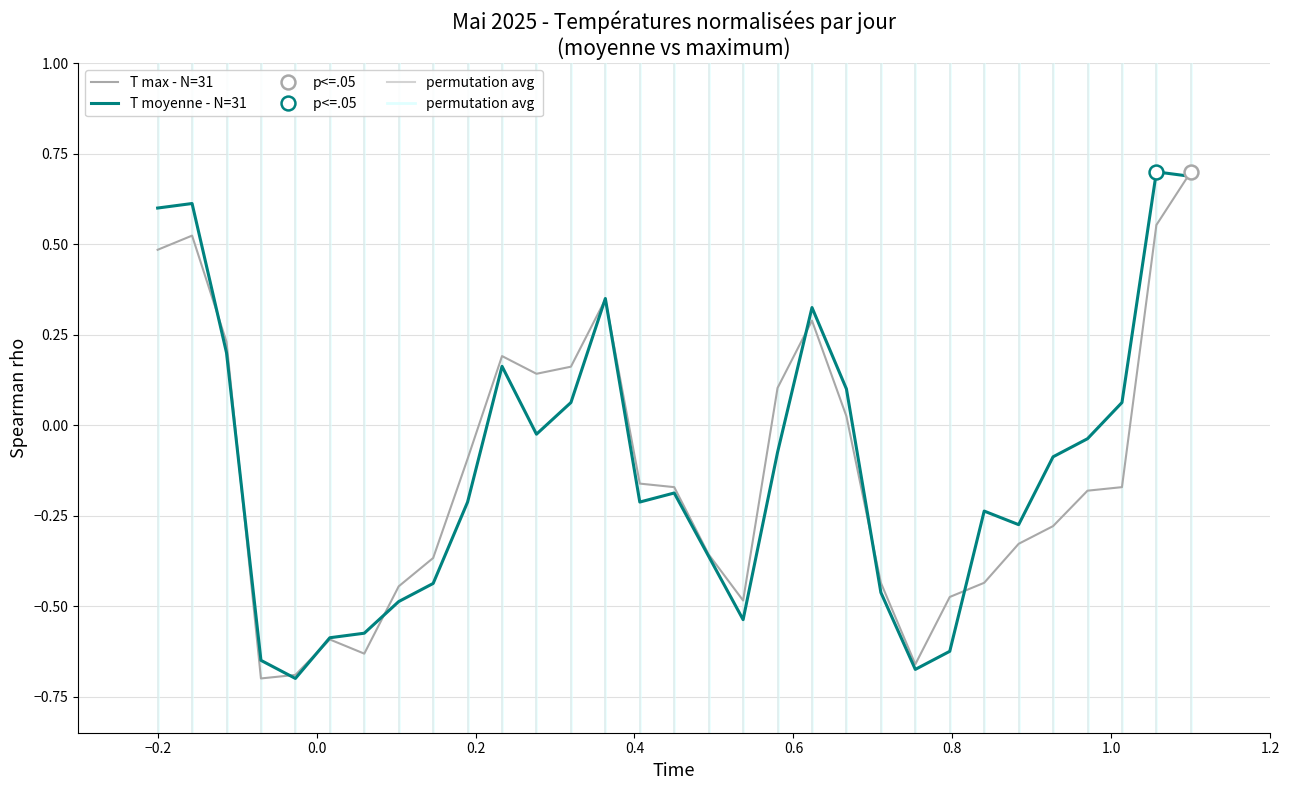

Is it true that T moyenne - N=31 equals -0.3 at 24?

False